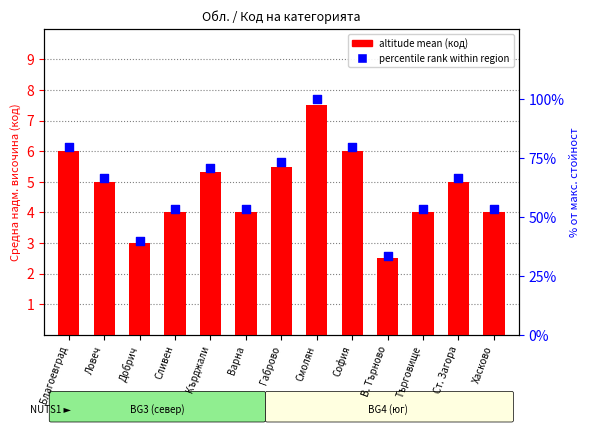

What are all the series names shown in the legend?

altitude mean (код), percentile rank within region